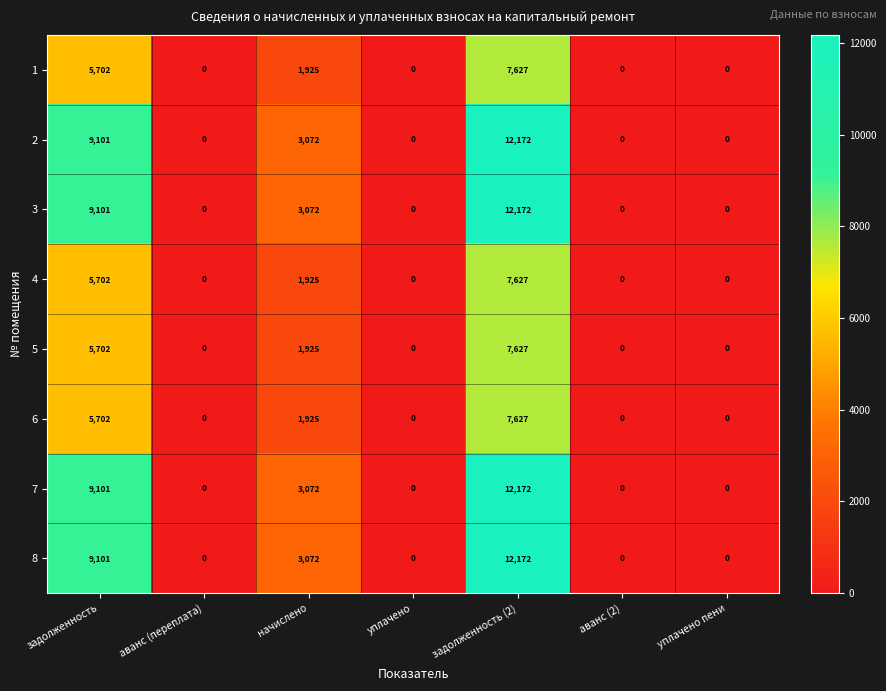

How many 3 values are between 0 and 9101?

6